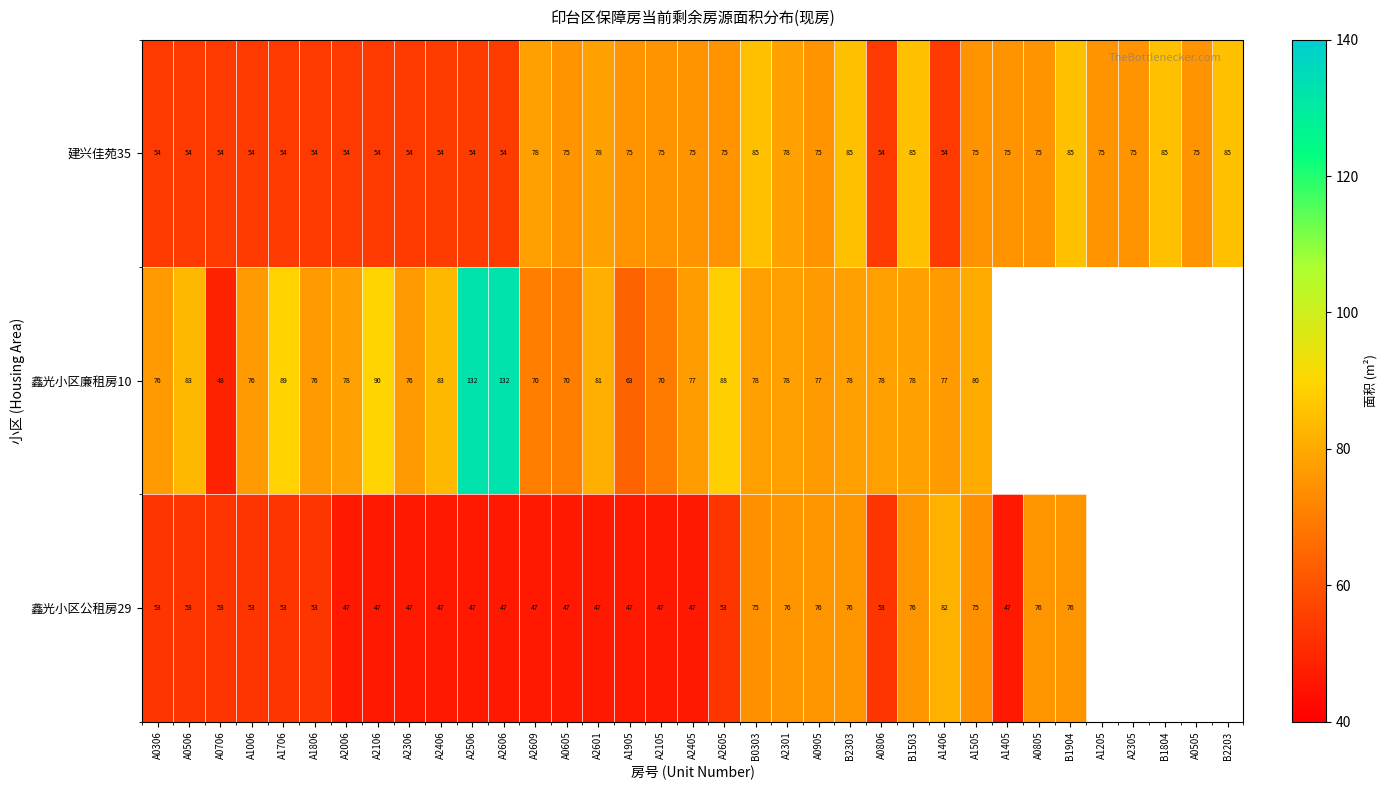

What is the difference between the second highest and second lowest values in the 建兴佳苑35 series?

31.0